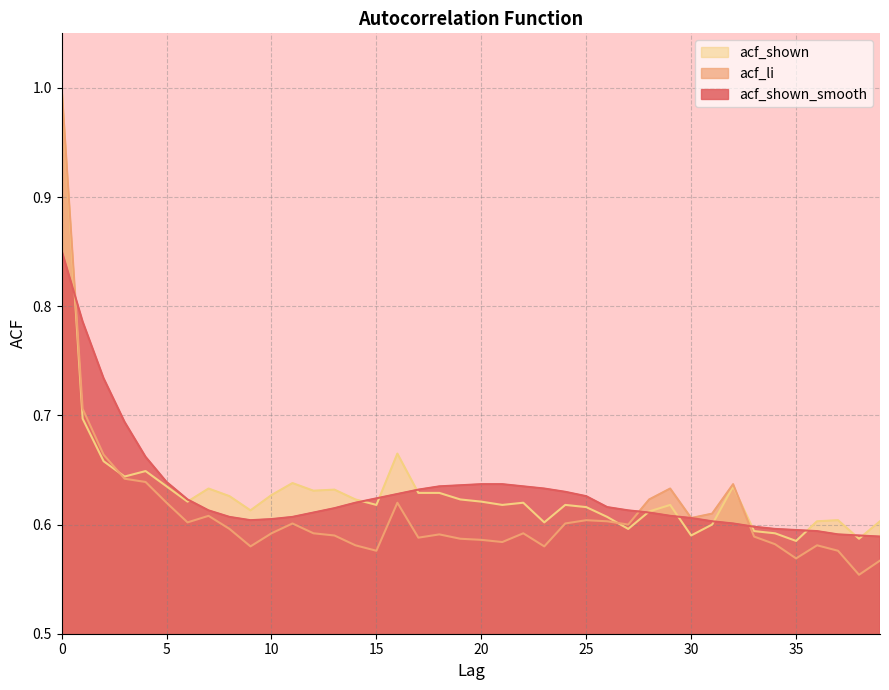

True or false: acf_li and acf_shown_smooth cross at least once.

True